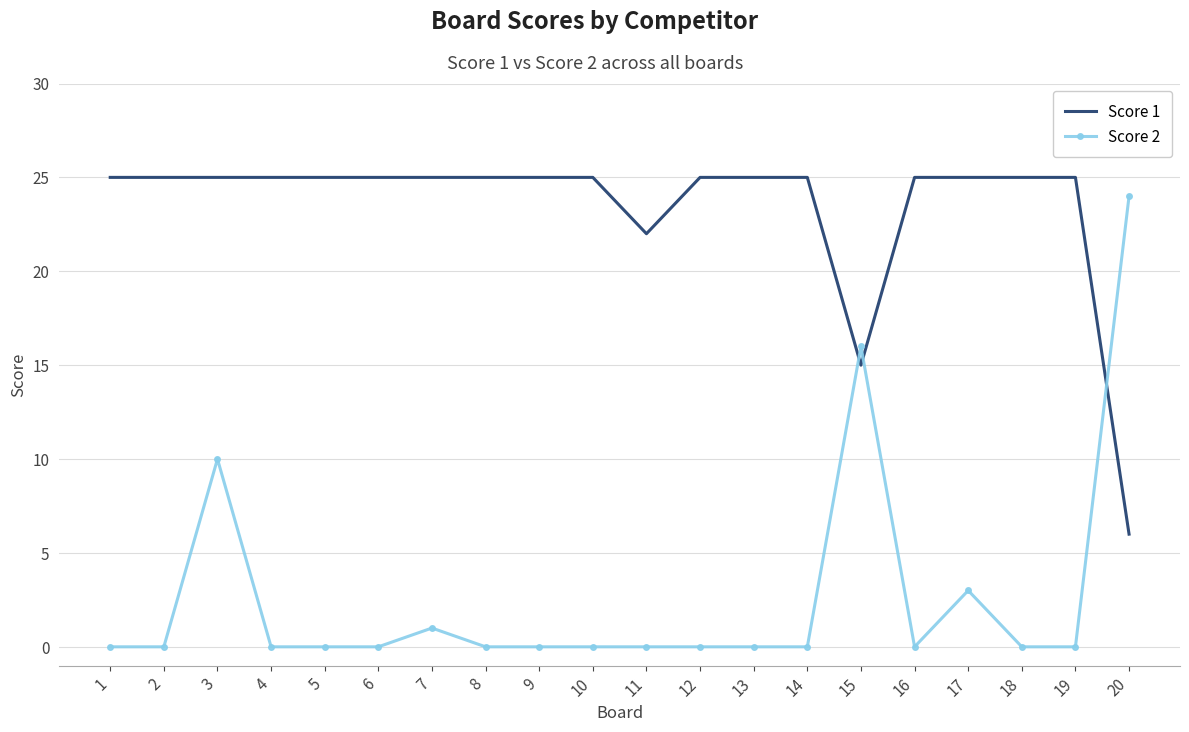

Is it true that Score 2 equals 0 at 19?

True